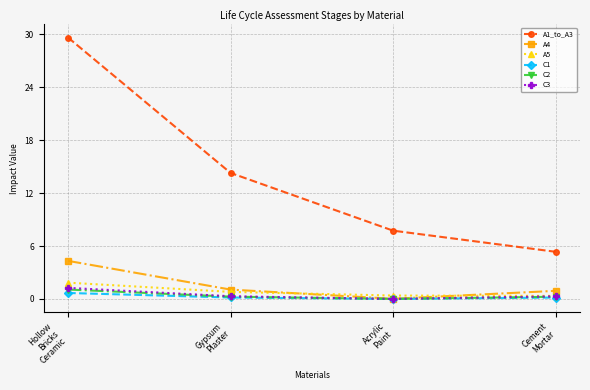

True or false: A4 has more than 0 interior local peaks.

False